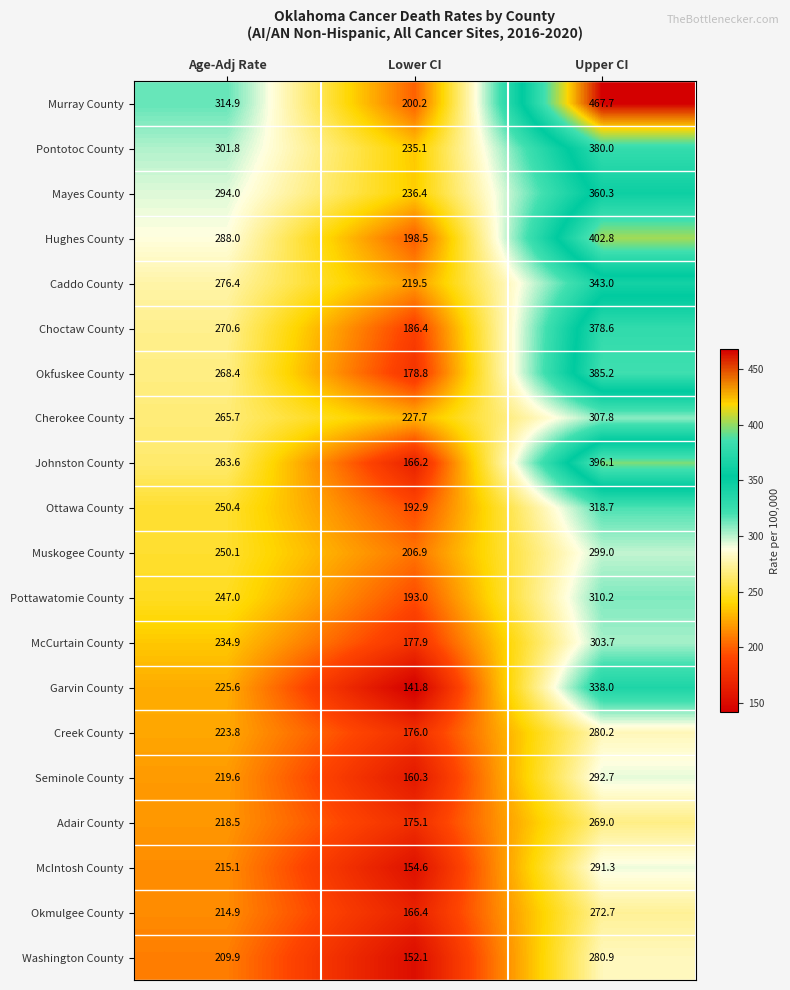

What is the greatest value displayed?

467.7